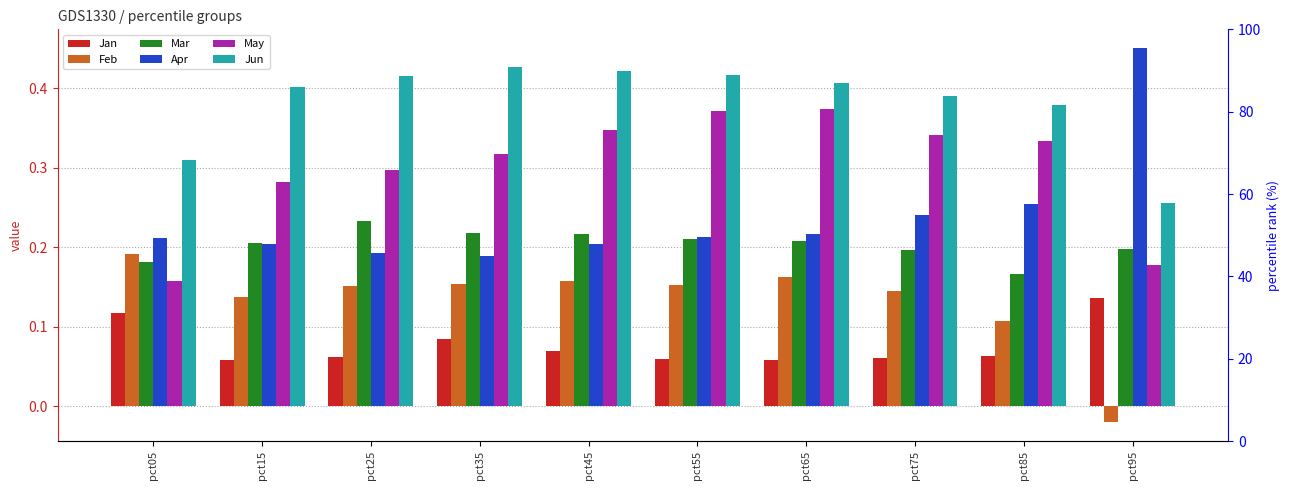

At which category is the sum across all series the highest?

pct65